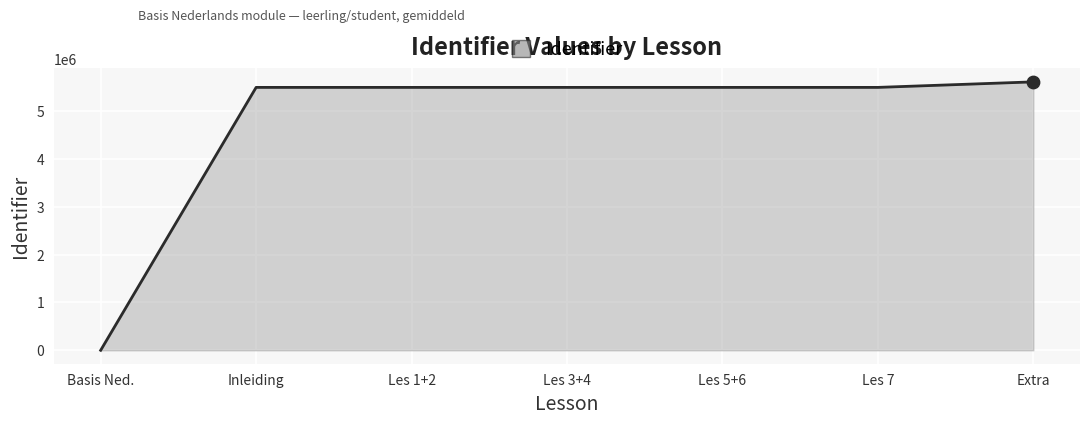

Which has a higher value, Les 5+6 or Basis Ned.?

Les 5+6